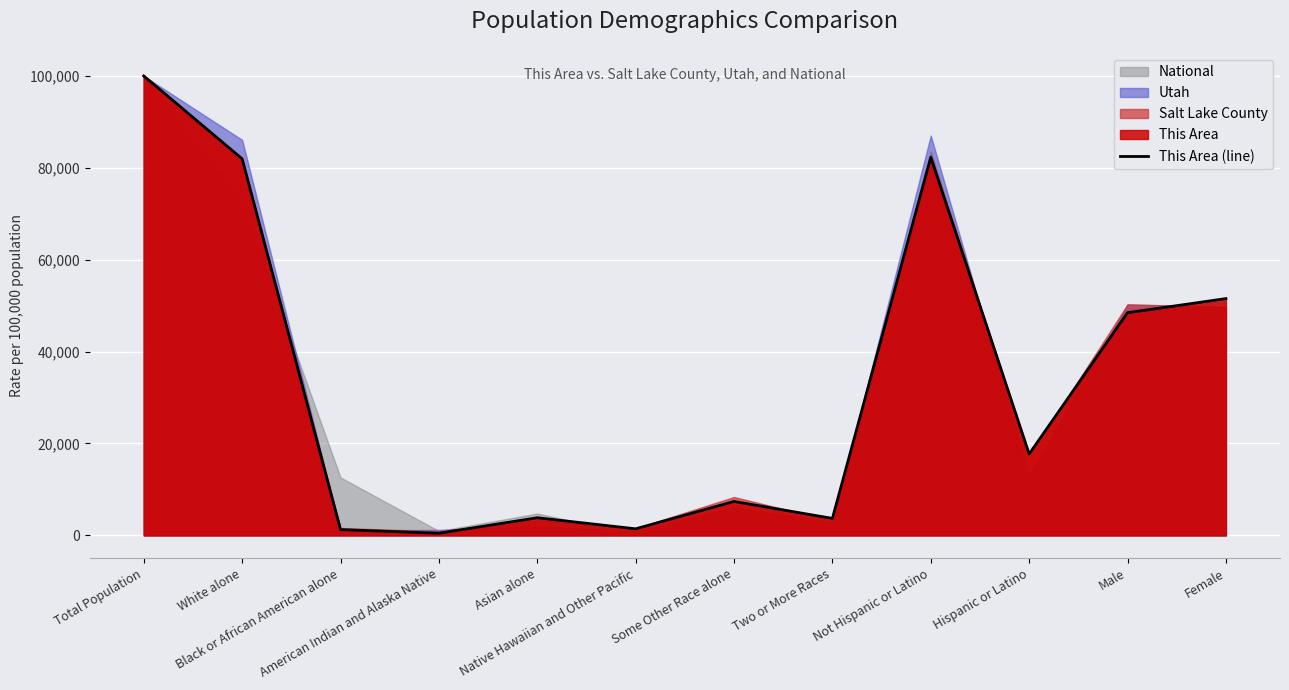

How many data points does each series have?

12